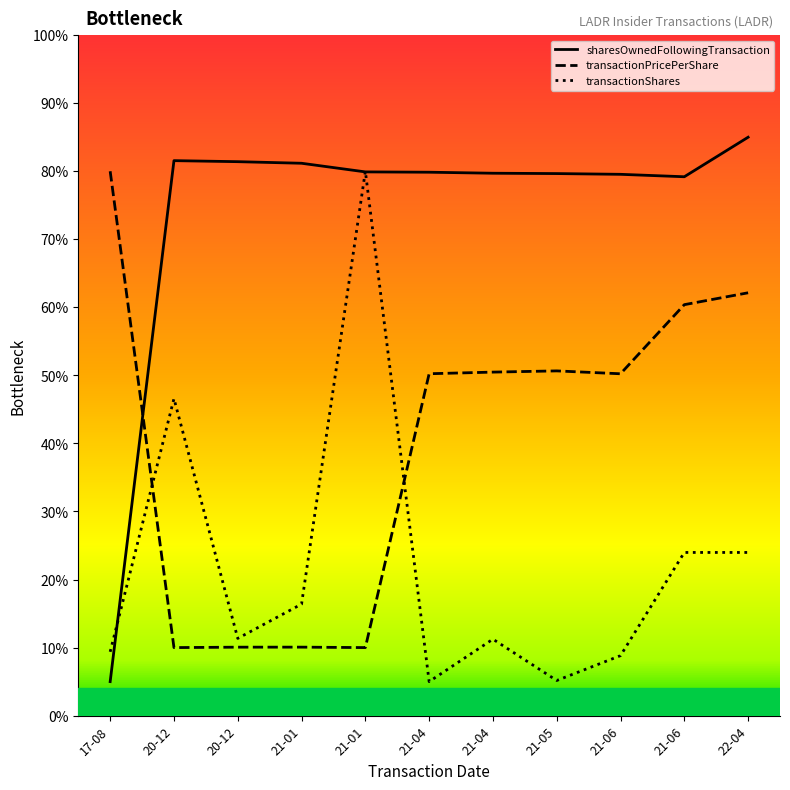

Which series has the largest total across all categories?

sharesOwnedFollowingTransaction